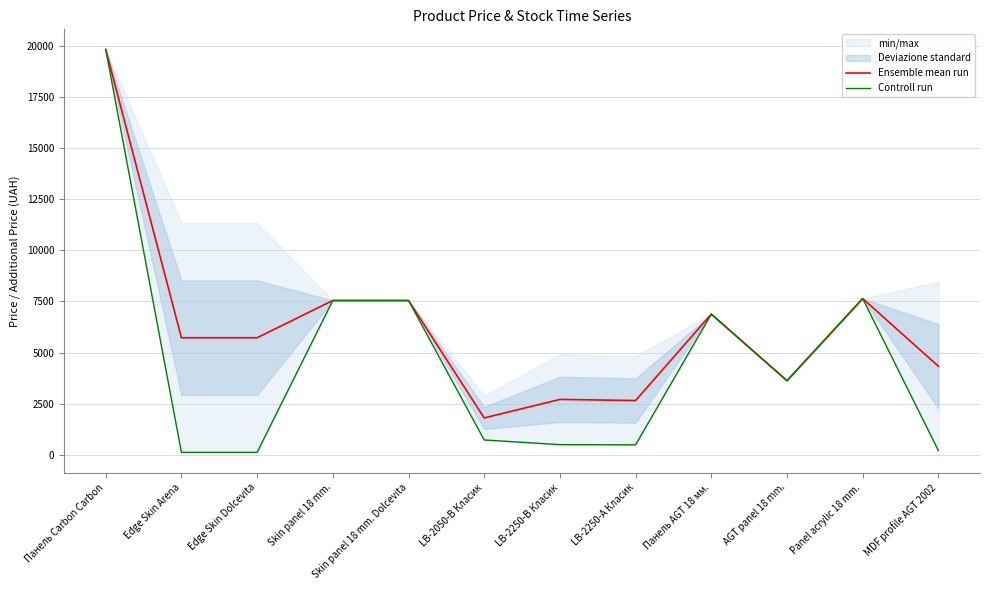

True or false: Controll run has a value of 343.3 at MDF profile AGT 2002.

False